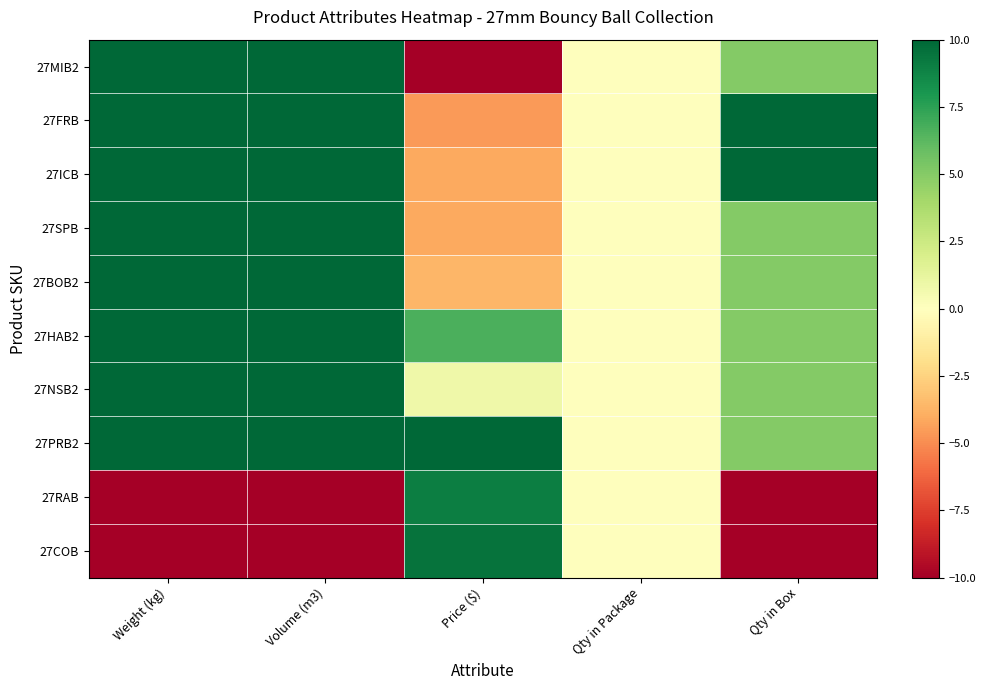

Reading left to right, transcribe all the data shown in this chart.

27MIB2: Weight (kg)=10.0	Volume (m3)=10.0	Price ($)=-10.0	Qty in Package=0.0	Qty in Box=5.0
27FRB: Weight (kg)=10.0	Volume (m3)=10.0	Price ($)=-4.6	Qty in Package=0.0	Qty in Box=10.0
27ICB: Weight (kg)=10.0	Volume (m3)=10.0	Price ($)=-4.1	Qty in Package=0.0	Qty in Box=10.0
27SPB: Weight (kg)=10.0	Volume (m3)=10.0	Price ($)=-4.1	Qty in Package=0.0	Qty in Box=5.0
27BOB2: Weight (kg)=10.0	Volume (m3)=10.0	Price ($)=-3.6	Qty in Package=0.0	Qty in Box=5.0
27HAB2: Weight (kg)=10.0	Volume (m3)=10.0	Price ($)=6.7	Qty in Package=0.0	Qty in Box=5.0
27NSB2: Weight (kg)=10.0	Volume (m3)=10.0	Price ($)=0.8	Qty in Package=0.0	Qty in Box=5.0
27PRB2: Weight (kg)=10.0	Volume (m3)=10.0	Price ($)=10.0	Qty in Package=0.0	Qty in Box=5.0
27RAB: Weight (kg)=-10.0	Volume (m3)=-10.0	Price ($)=9.1	Qty in Package=0.0	Qty in Box=-10.0
27COB: Weight (kg)=-10.0	Volume (m3)=-10.0	Price ($)=9.5	Qty in Package=0.0	Qty in Box=-10.0